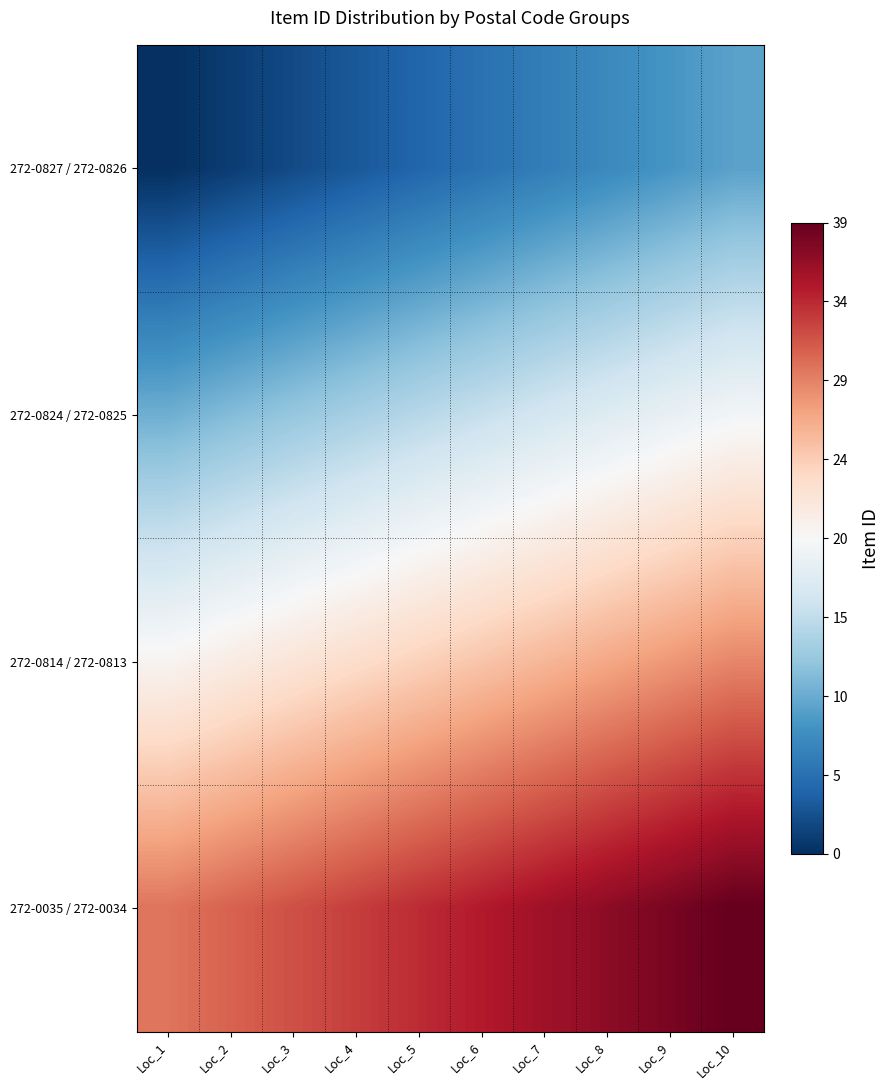

Rank the series by their maximum value, from highest to lowest.

272-0035 / 272-0034, 272-0814 / 272-0813, 272-0824 / 272-0825, 272-0827 / 272-0826